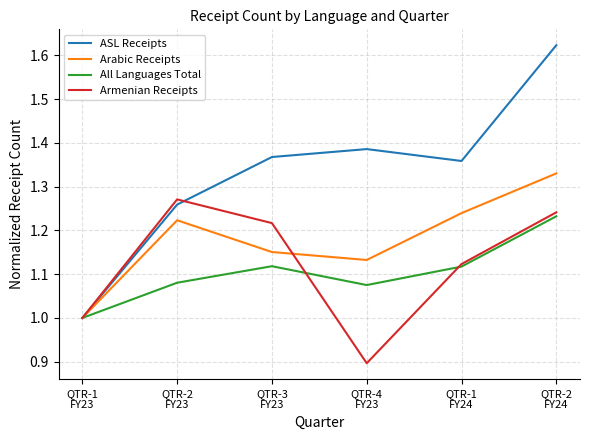

Where is the first local minimum for Arabic Receipts?

QTR-4
FY23